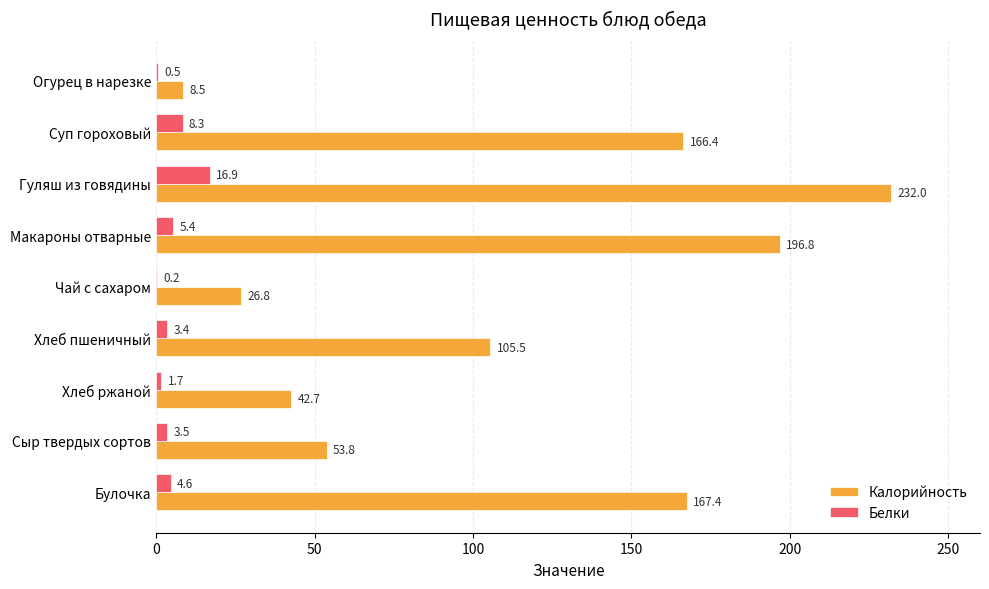

Between Гуляш из говядины and Сыр твердых сортов, which series saw the biggest shift?

Калорийность